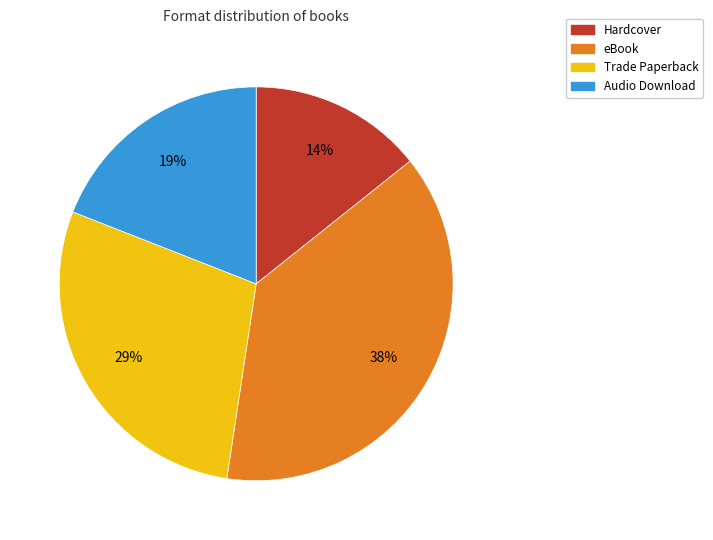

Is the sum of Hardcover and Audio Download greater than half?

No